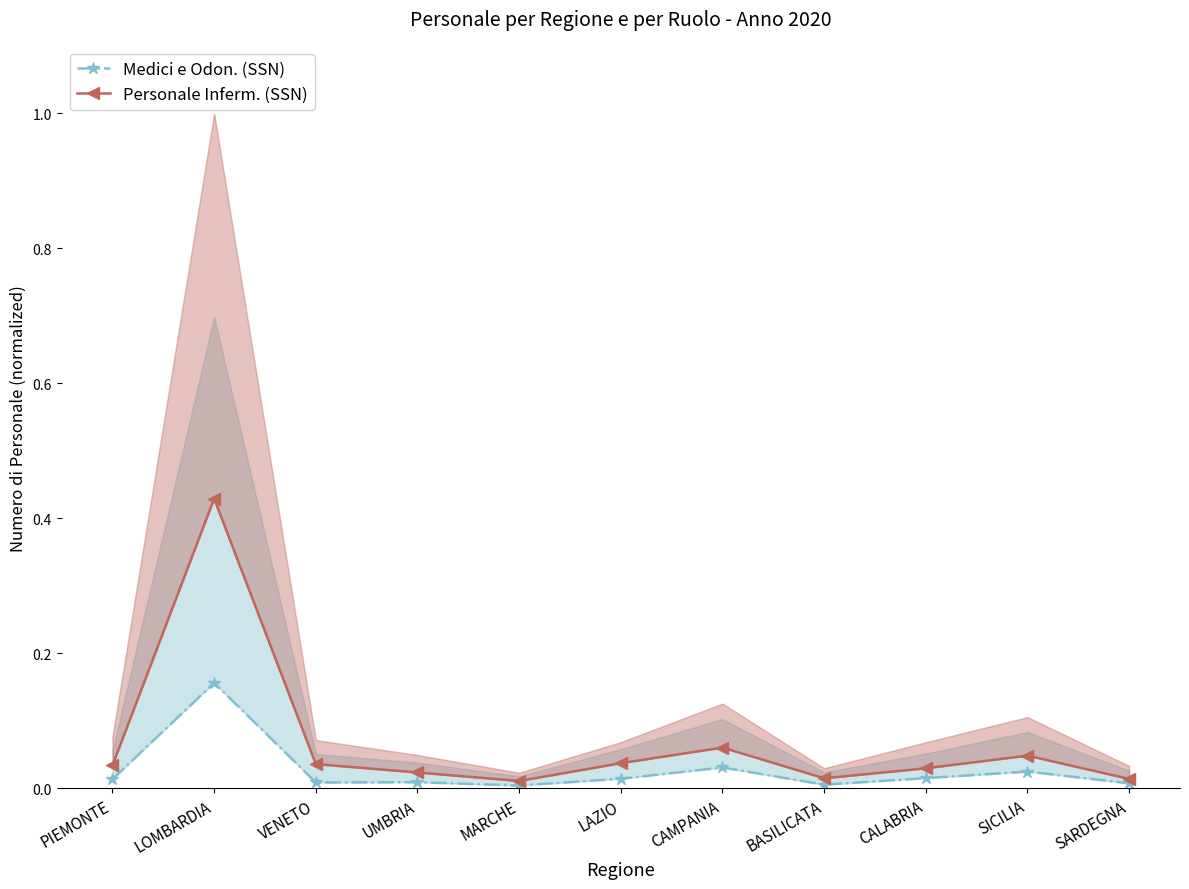

Between LOMBARDIA and SICILIA, which series saw the biggest shift?

Personale Inferm. (SSN)